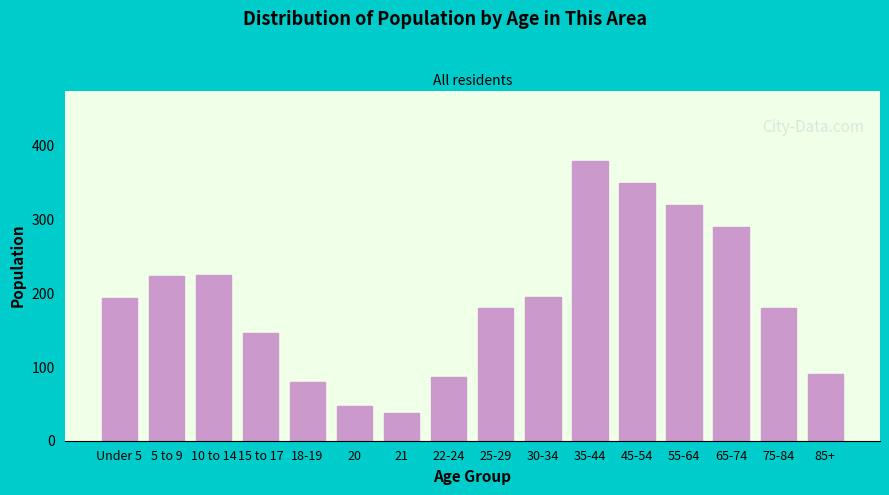

What is the label of the 15th bar from the left?

75-84